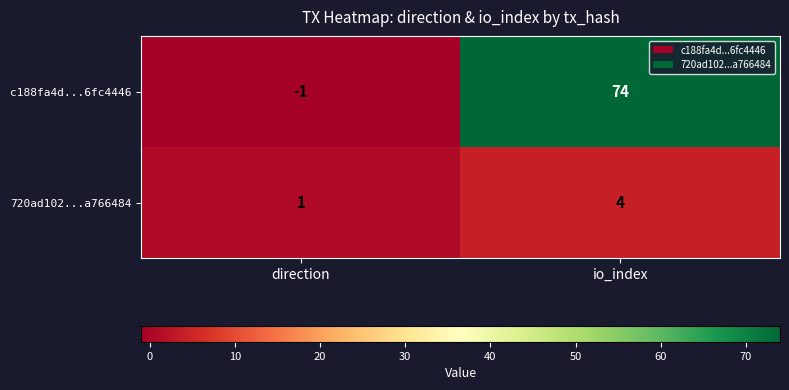

At which category is the sum across all series the highest?

io_index